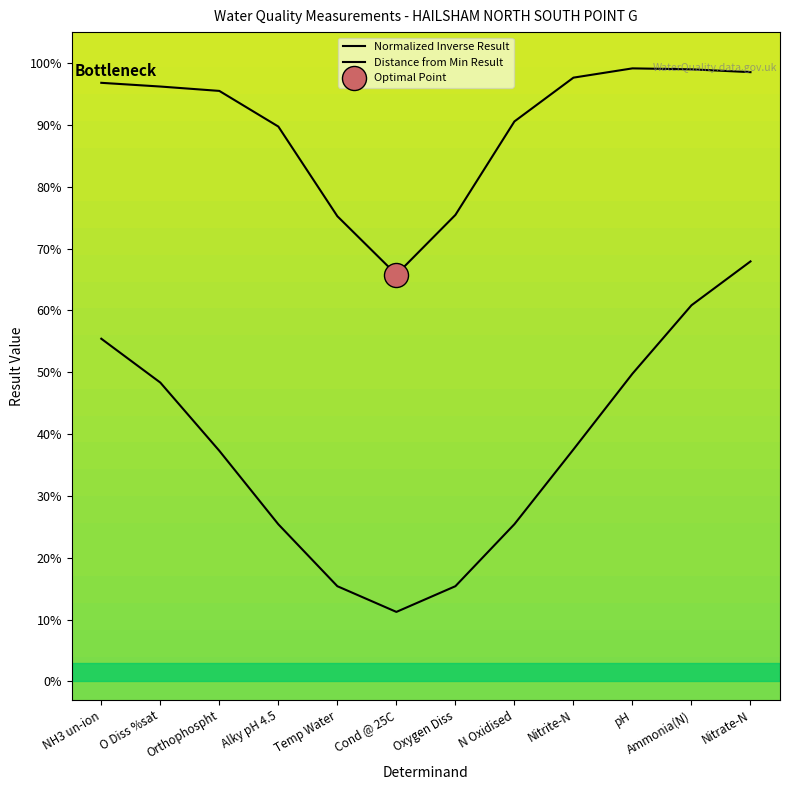

Which series reaches the maximum Y coordinate?

Normalized Inverse Result